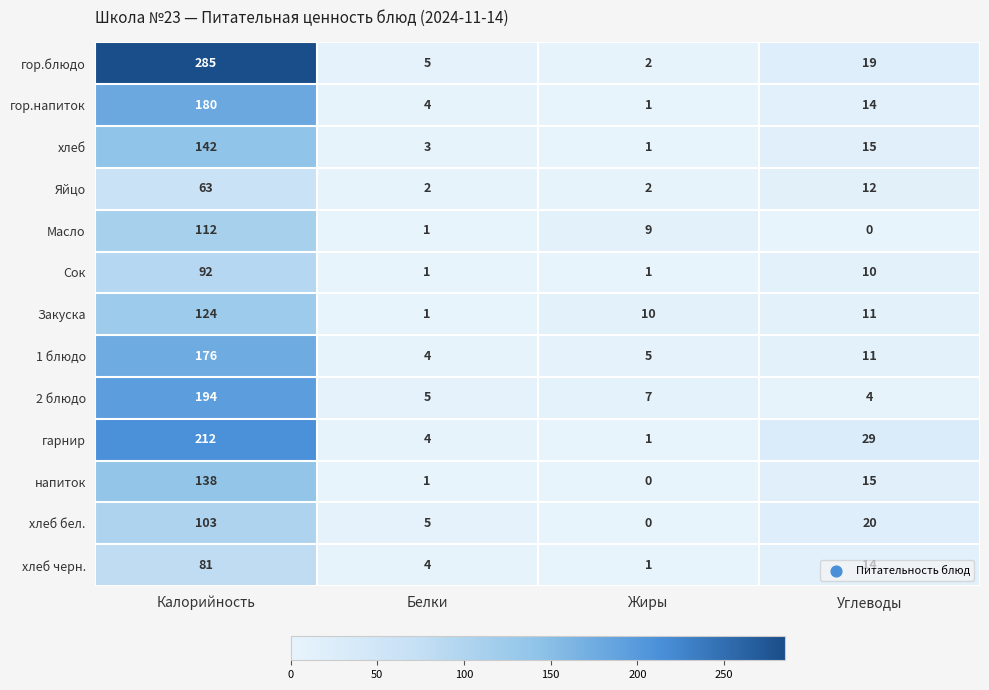

What is the greatest value displayed?

285